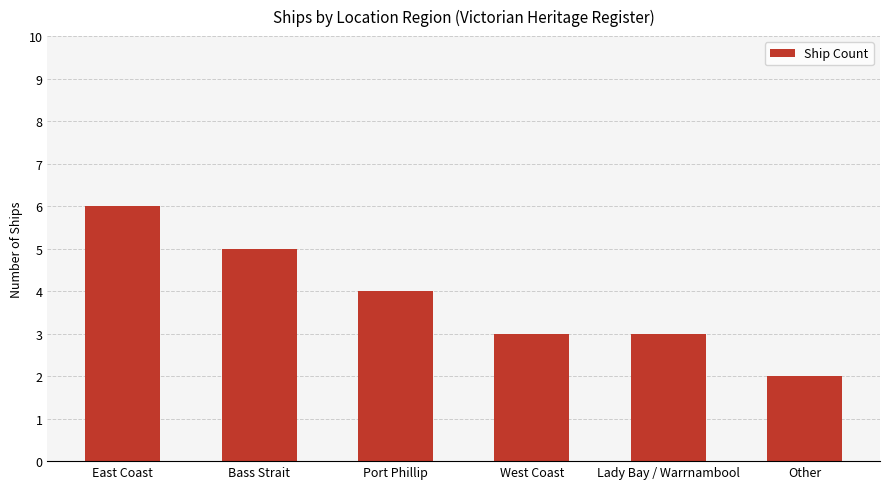

How many distinct data groups are displayed?

1